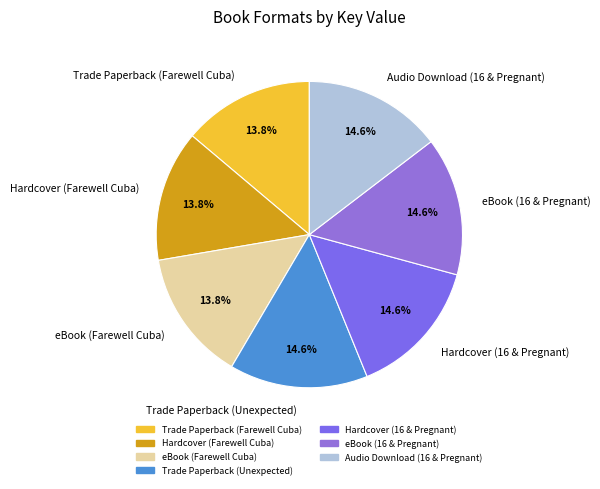

To the nearest percent, what is the average slice percentage?

14%